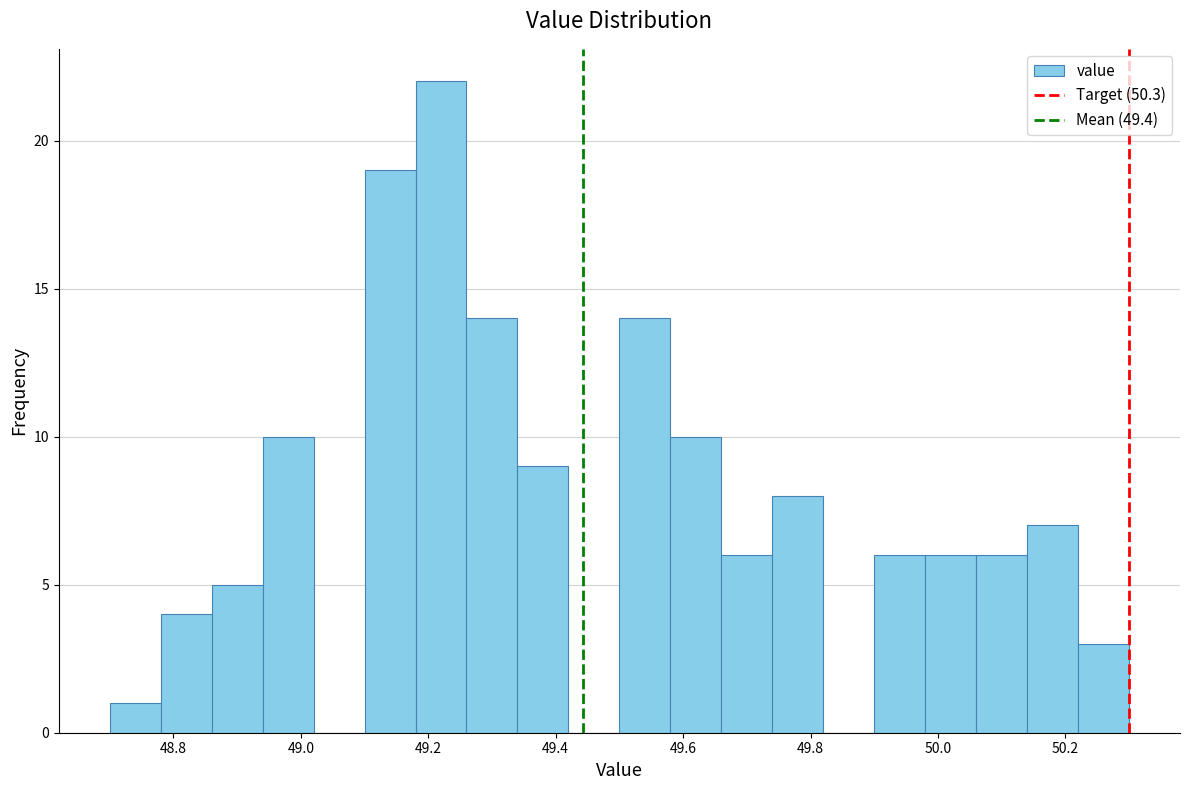

How tall is the bar that spans 50.14 to 50.22 on the x-axis? The values are not printed on the chart, so give them approximately, as read against the axis.

7